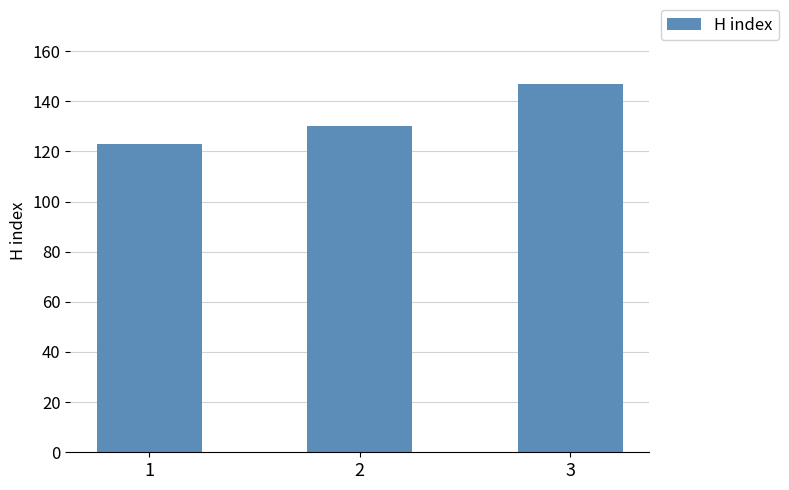

What is the change in value from 1 to 3?

+24